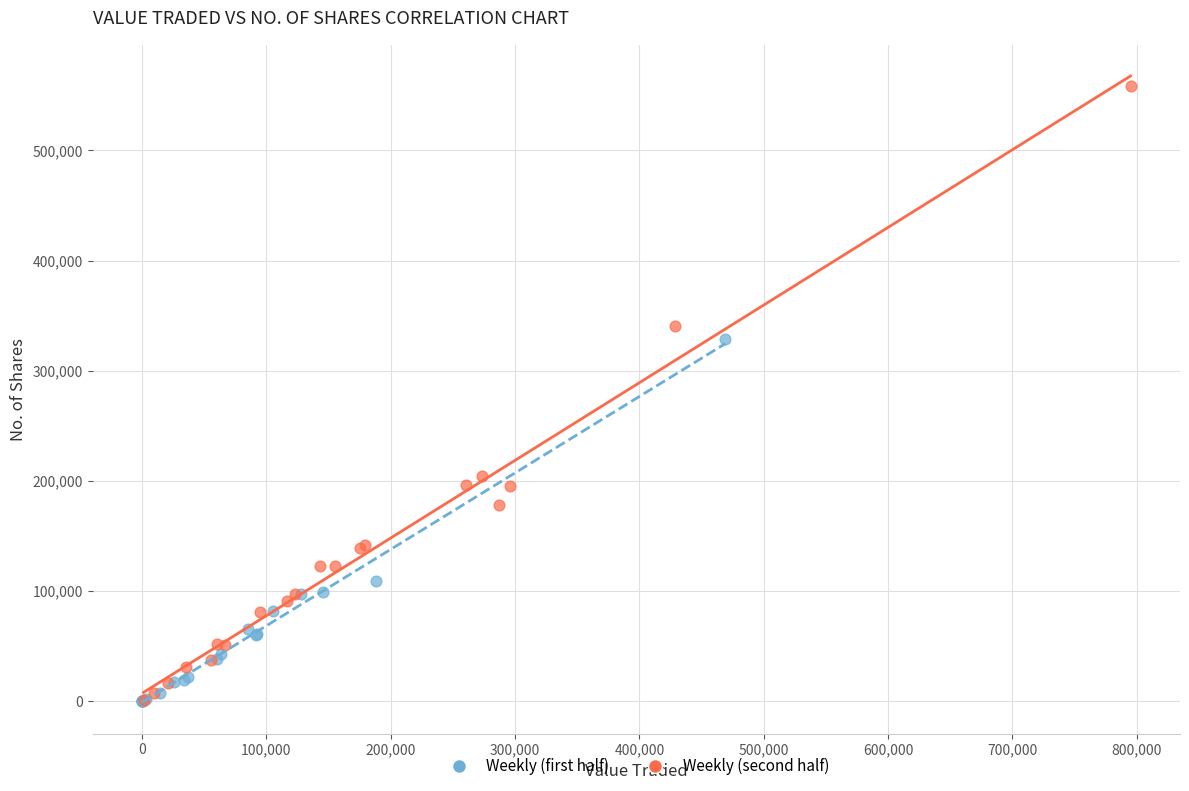

Which series has the widest spread of Y values?

Weekly (second half)